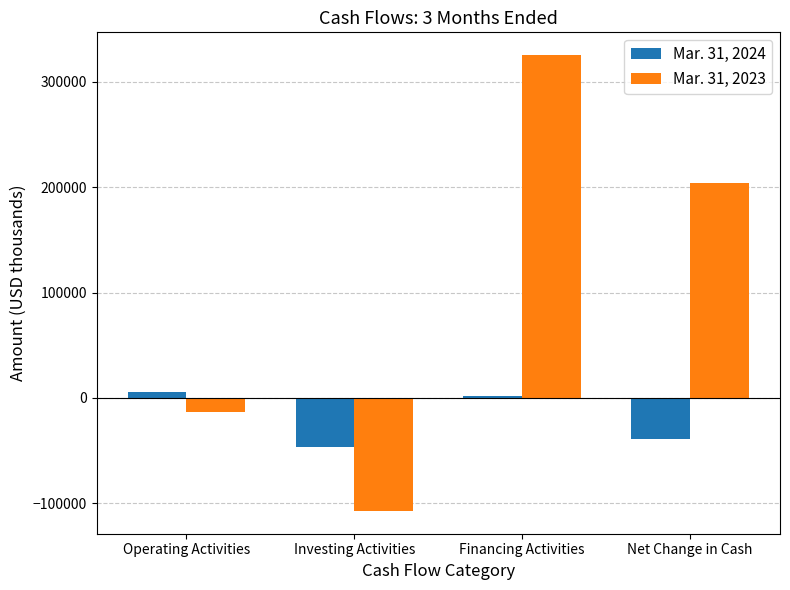

Reading left to right, list all the values displayed in this chart.

Mar. 31, 2024: Operating Activities=5406	Investing Activities=-46473	Financing Activities=2090	Net Change in Cash=-38977
Mar. 31, 2023: Operating Activities=-13740	Investing Activities=-107365	Financing Activities=325513	Net Change in Cash=204408